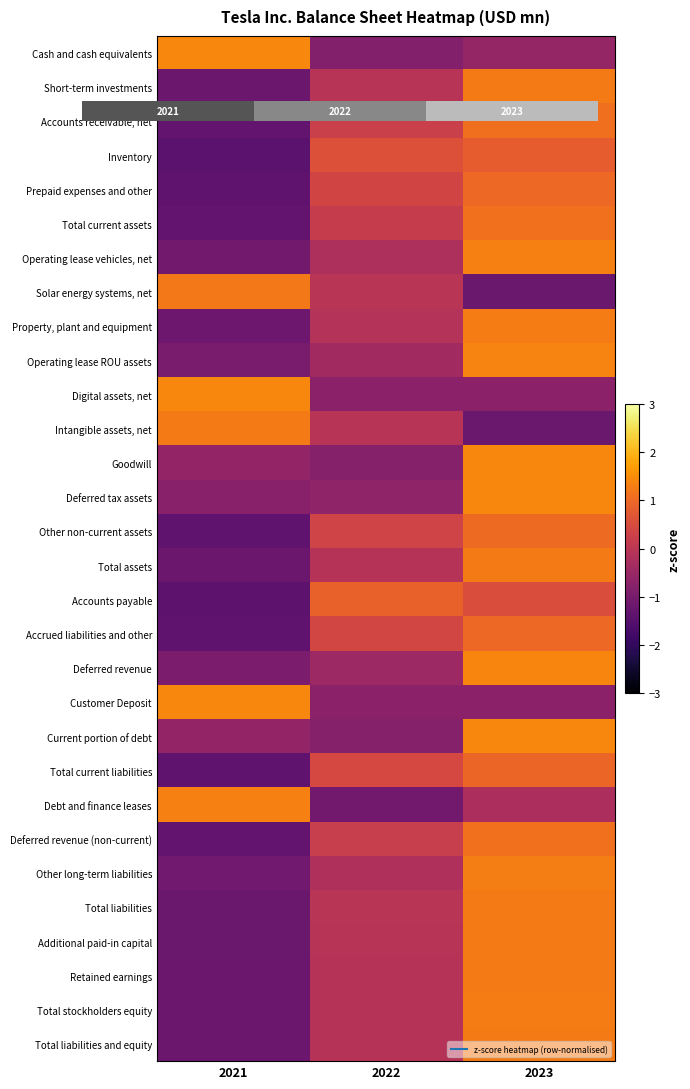

Which category has the highest value across all series?

2021